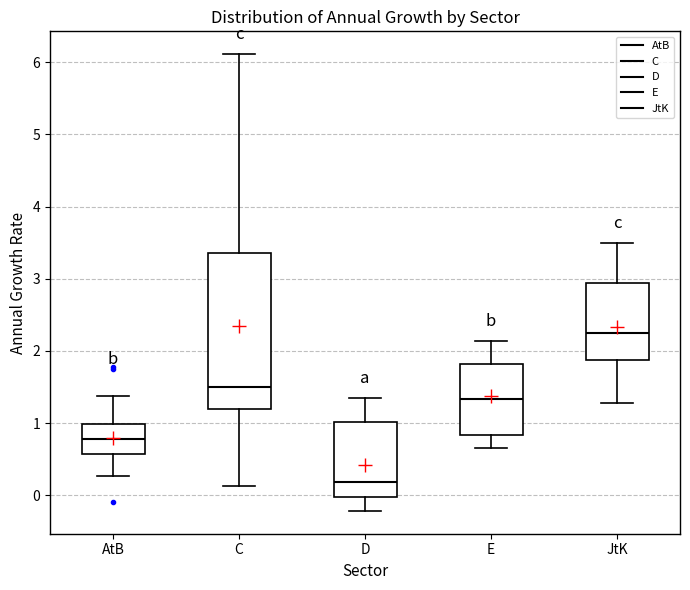

Where does the median line of the box for D sit on the y-axis? The values are not printed on the chart, so give them approximately, as read against the axis.

0.2